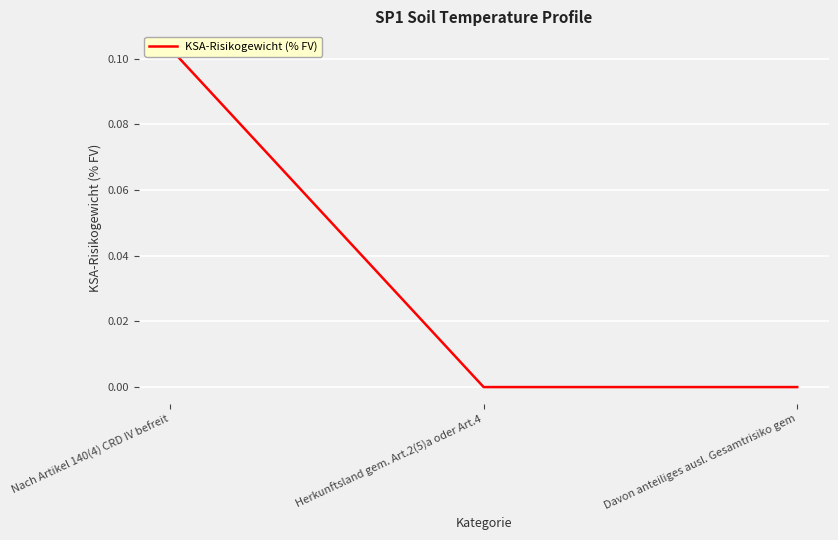

What is the change in value from Nach Artikel 140(4) CRD IV befreit to Herkunftsland gem. Art.2(5)a oder Art.4?

-0.1